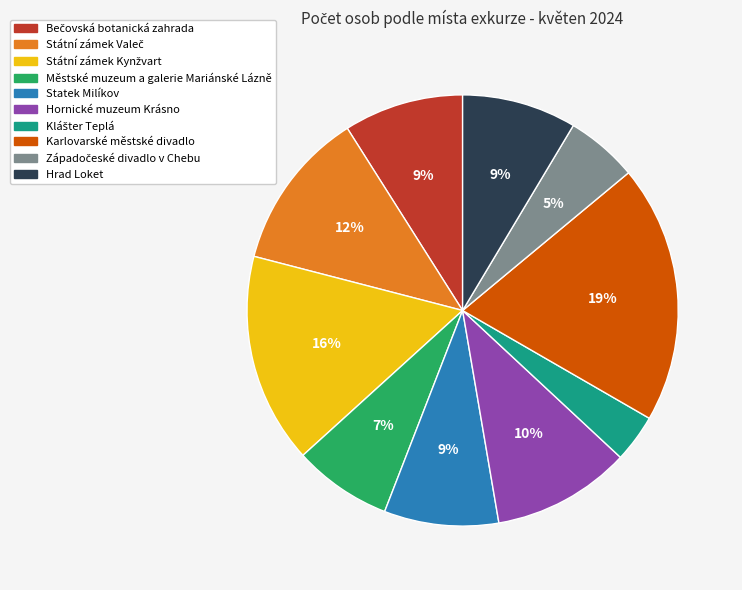

Is Karlovarské městské divadlo the majority of the pie?

No